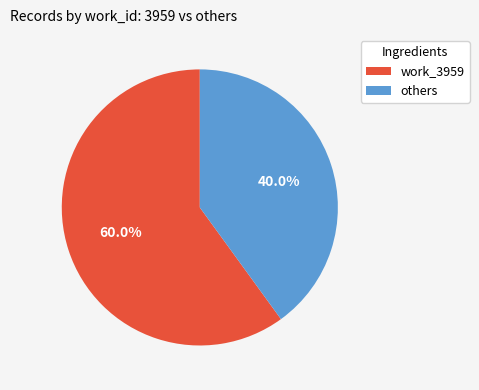

How many slices are in this pie chart?

2